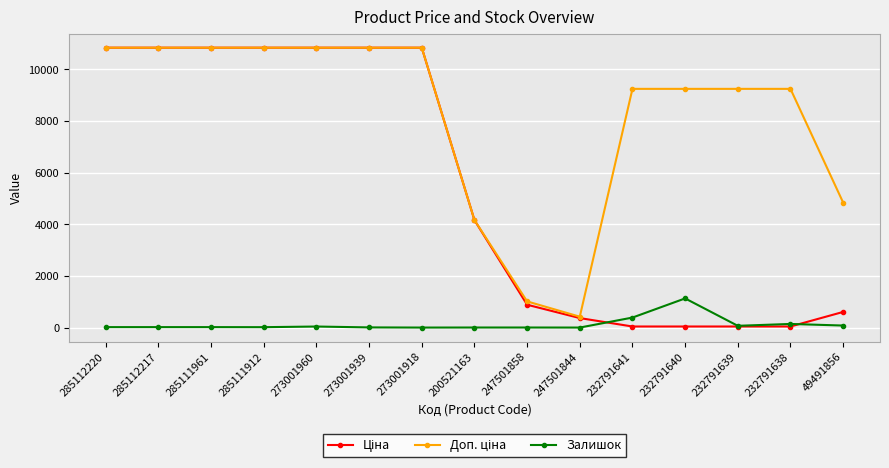

What is the spread (max minus min) of values at 247501844?

421.0